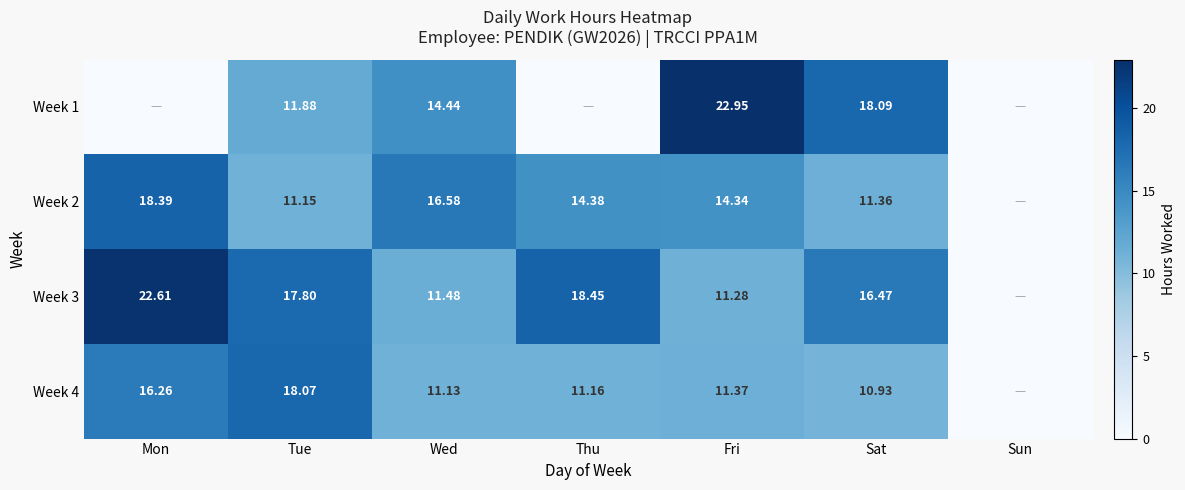

What is the spread (max minus min) of values at Sat?

7.2